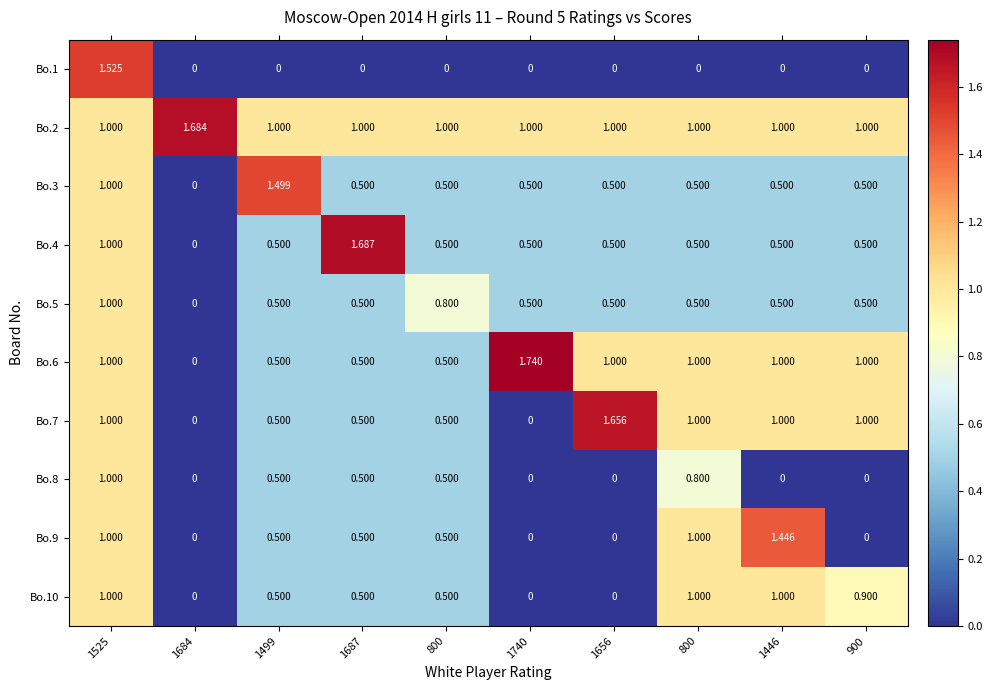

At which category does the chart reach its minimum across all series?

1684